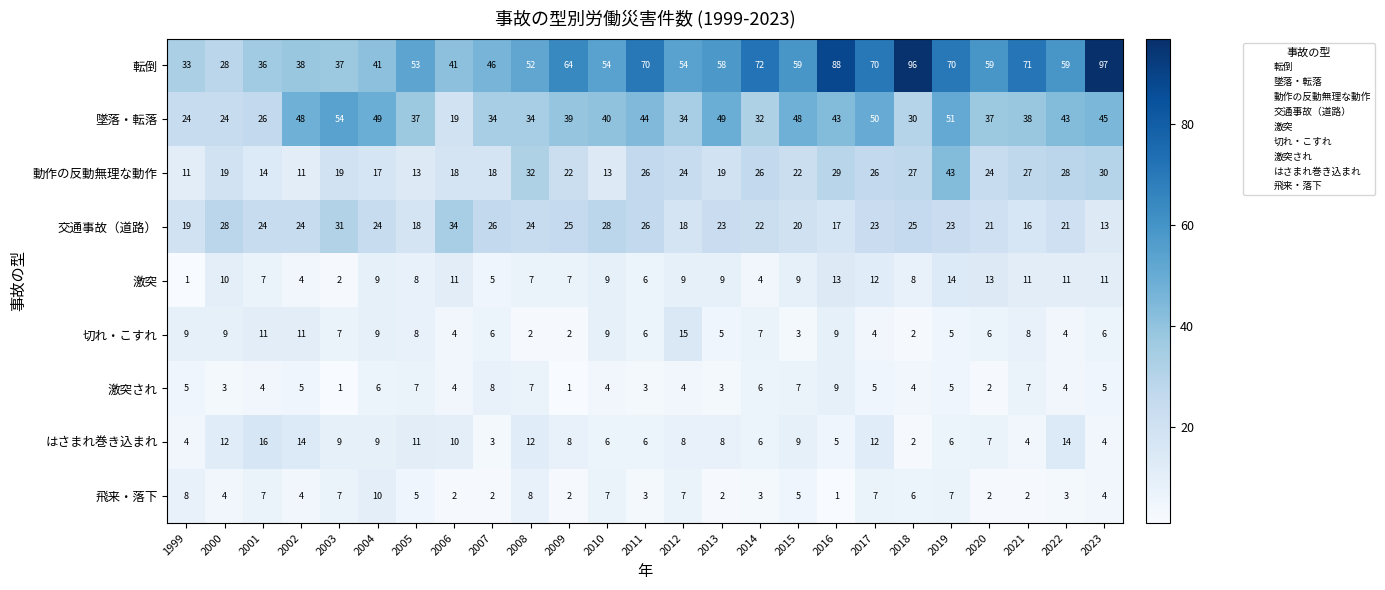

At how many categories does at least one series exceed 34?

23